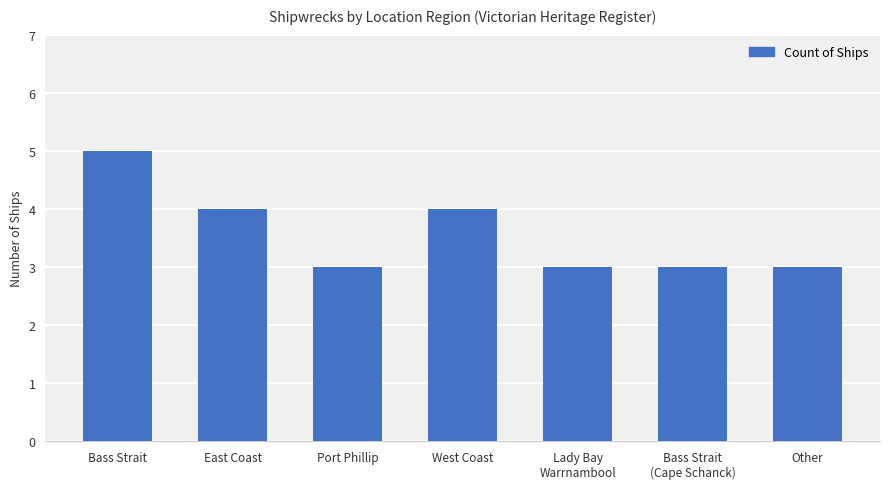

How many bars are there in total?

7